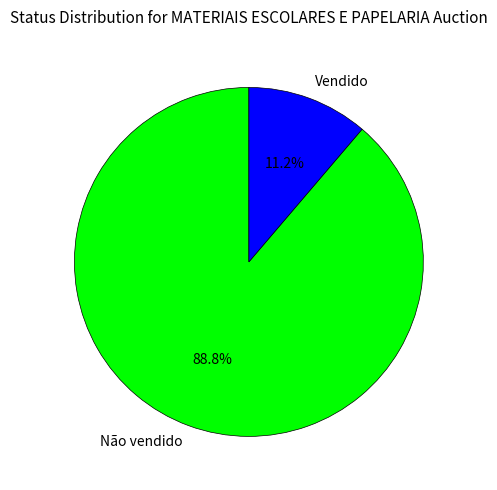

To the nearest percent, what portion does Não vendido represent?

89%